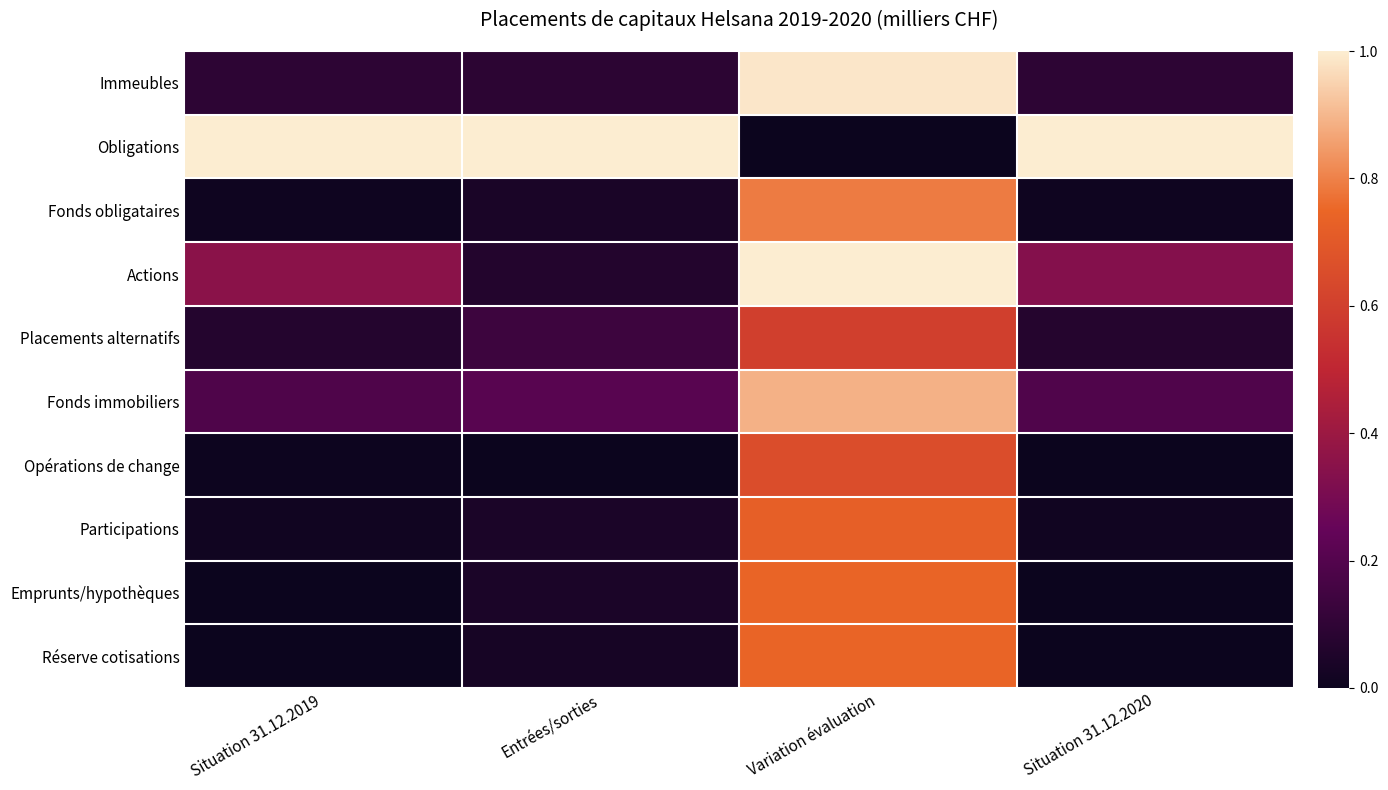

Which series has the largest total across all categories?

Obligations